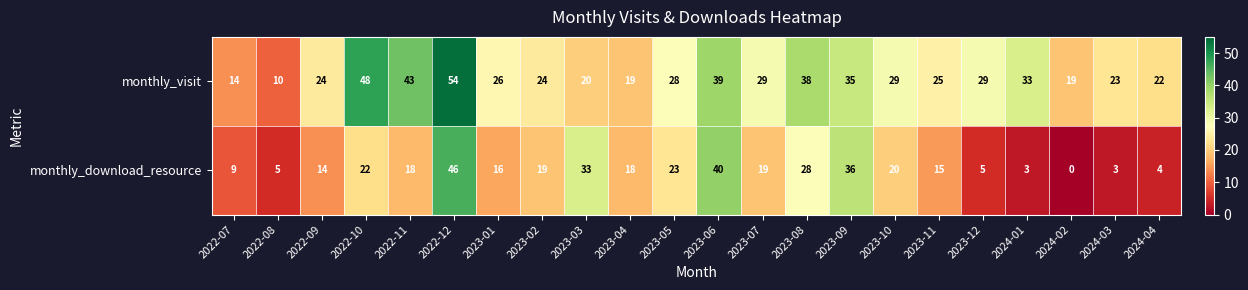

Between 2022-07 and 2023-07, which series saw the biggest shift?

monthly_visit